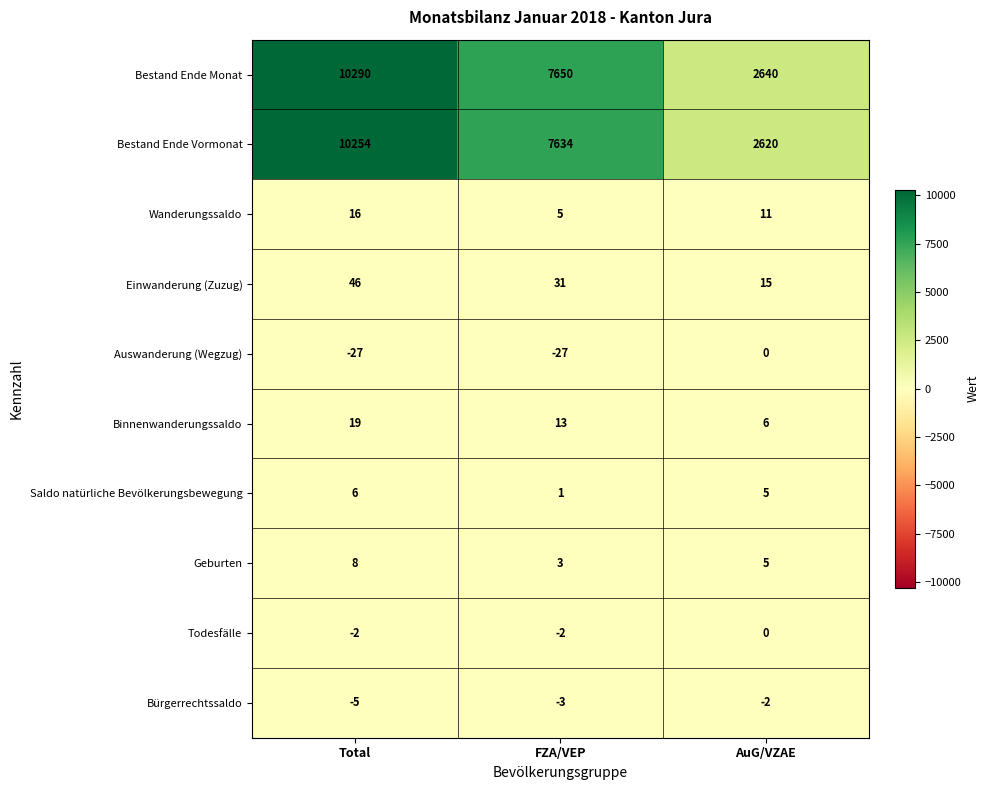

What is the difference between the highest and lowest values at Total?

10317